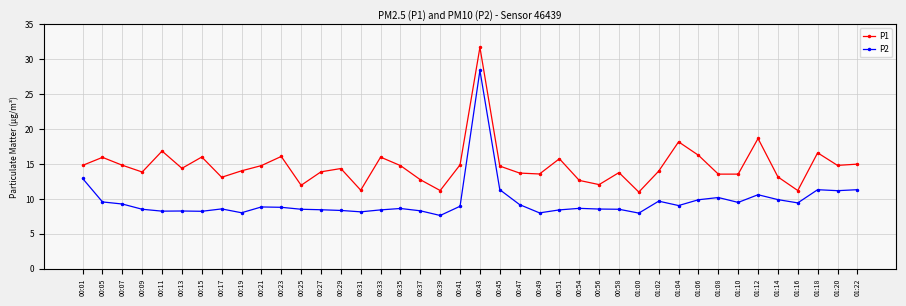

Rank the series by their maximum value, from highest to lowest.

P1, P2